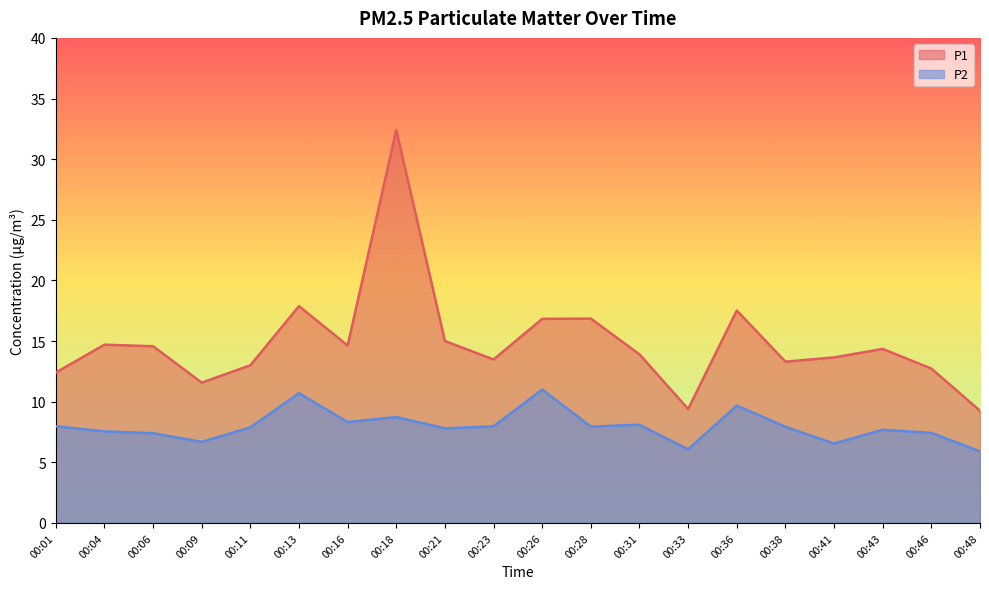

Is the value of P1 at 00:38 greater than the value of P2 at 00:46?

Yes